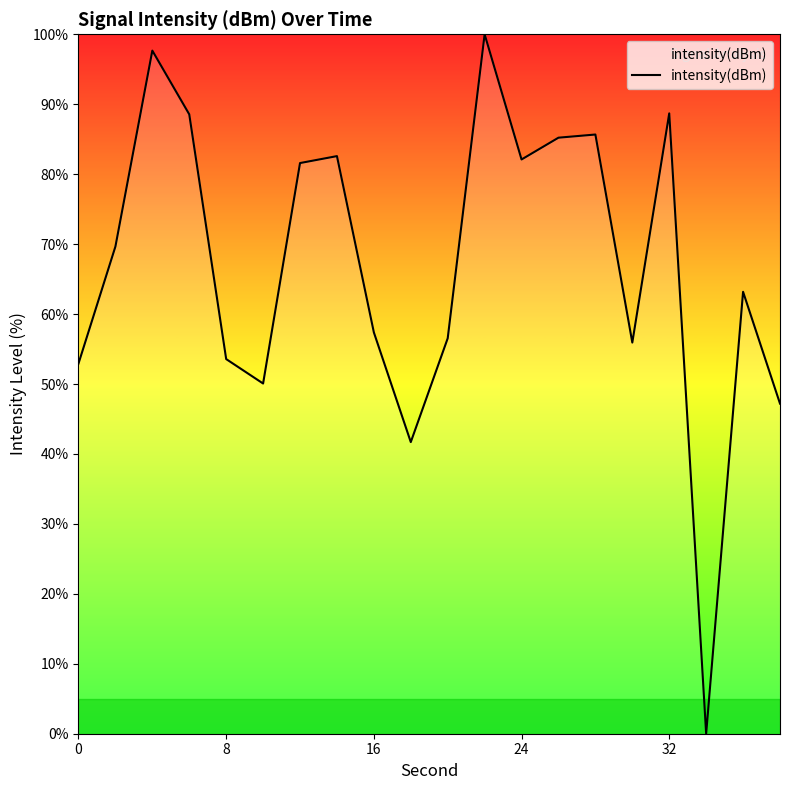

What is the sum of all values?

1340.2